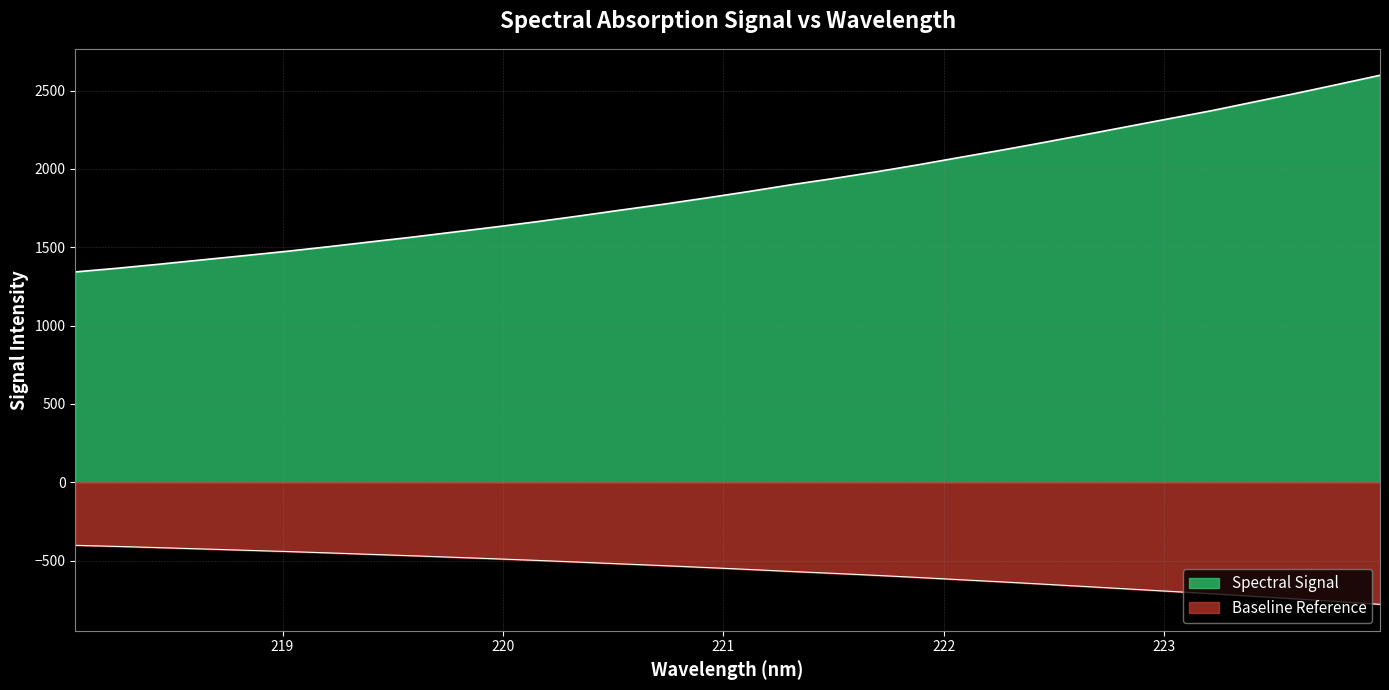

What is the difference between the second highest and minimum values?

1197.3